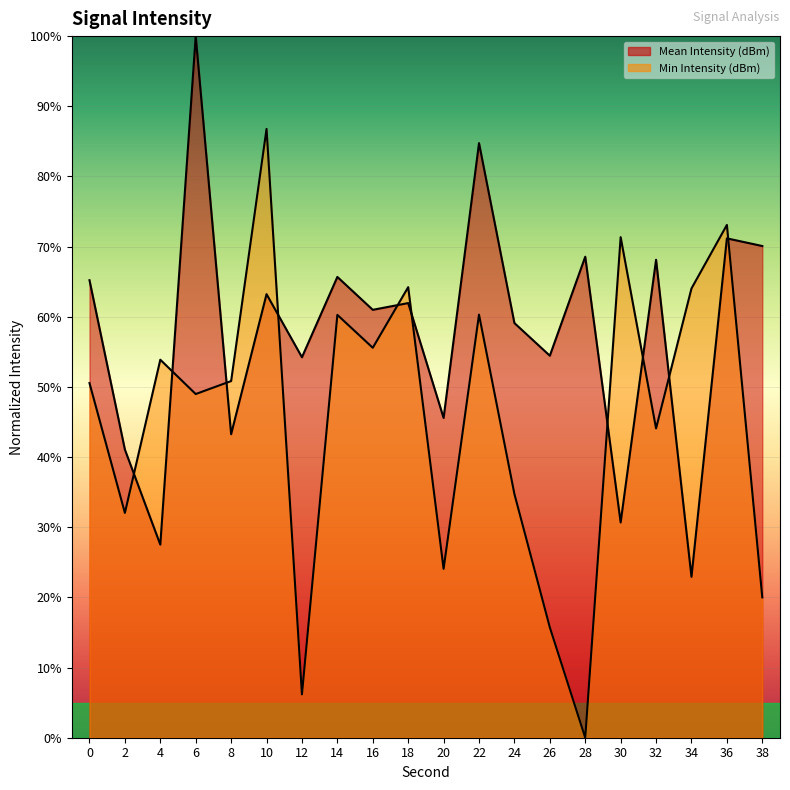

Reading left to right, transcribe all the data shown in this chart.

Mean Intensity (dBm) (line): 65.2	41.1	27.5	100.0	43.3	63.2	54.2	65.7	61.0	61.9	45.6	84.7	59.1	54.4	68.6	30.7	68.1	22.9	71.2	70.1
Min Intensity (dBm) (line): 50.5	32.0	53.9	49.0	50.8	86.8	6.2	60.3	55.6	64.2	24.1	60.3	34.7	15.7	0.0	71.3	44.1	64.0	73.1	20.0